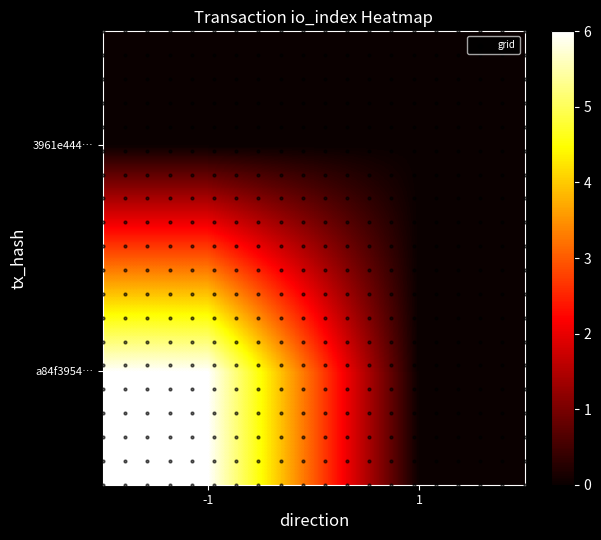

Reading left to right, what are all the values shown in this chart?

a84f39544b54538ebc9ca55bc3ed4f796410a6d: -1=6	1=0
3961e4448f76049a20eb64a51158fd6695bf987: -1=0	1=0